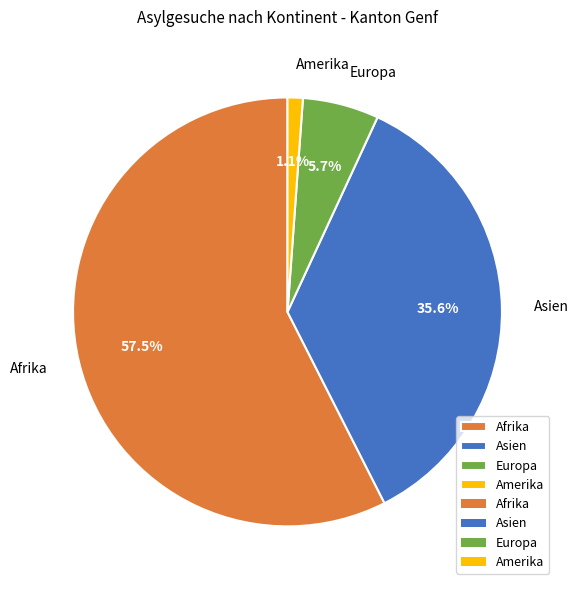

What is the largest slice in the pie chart?

Afrika